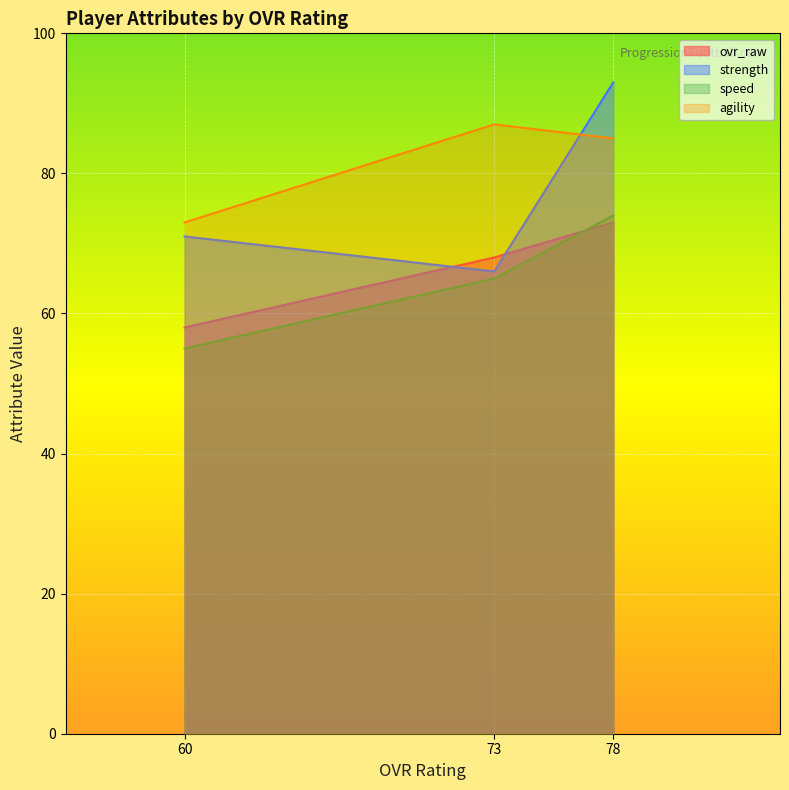

Which series changed the most between 73 and 78?

strength